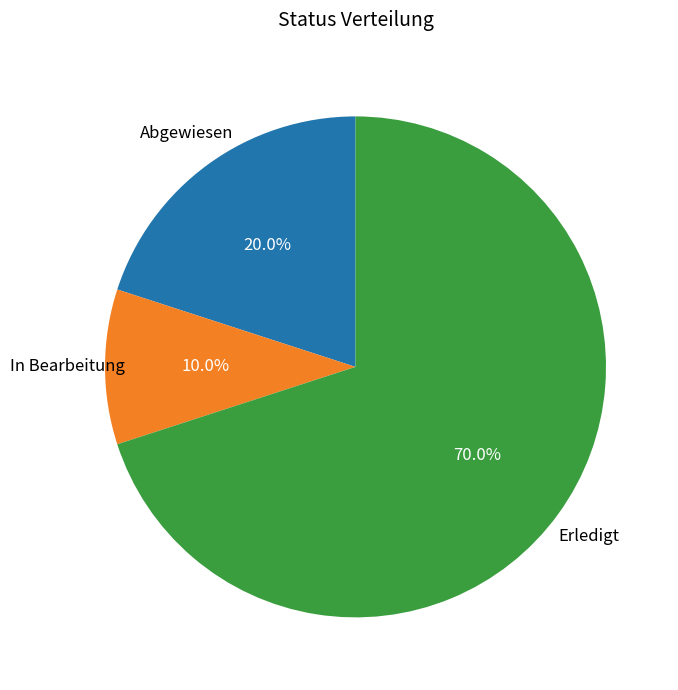

Which slice is the largest?

Erledigt